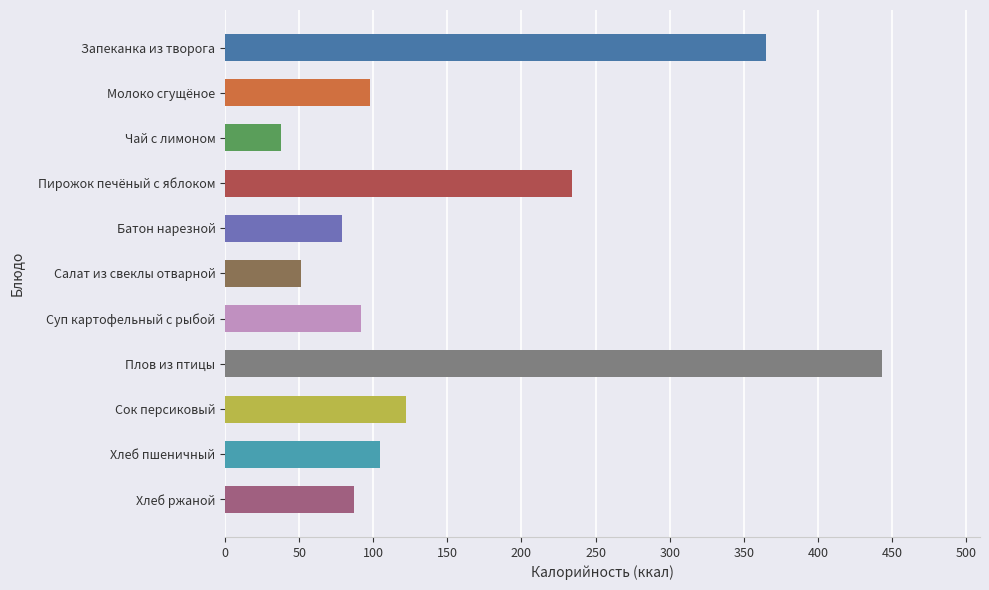

What is the sum of all values?

1713.8